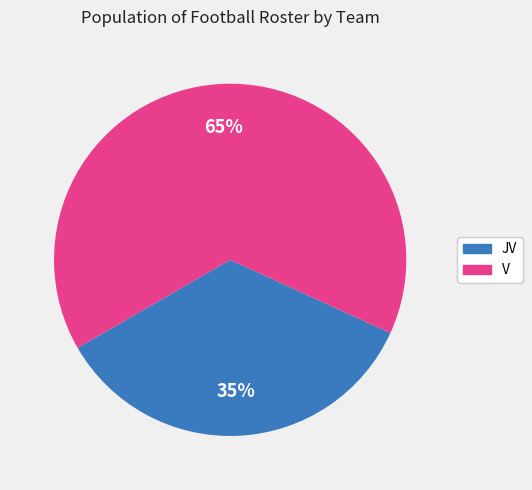

The V slice represents 65% of the pie. True or false?

True